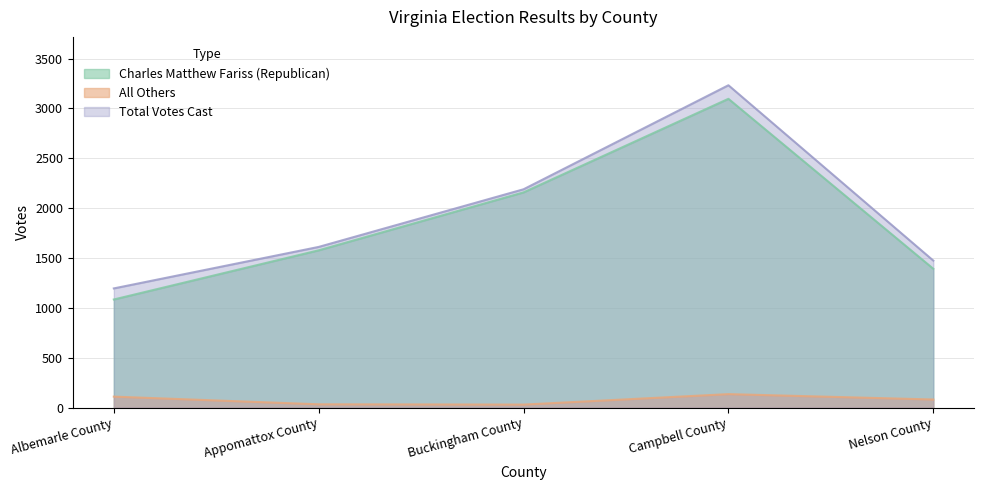

True or false: All Others and Charles Matthew Fariss (Republican) cross at least once.

False